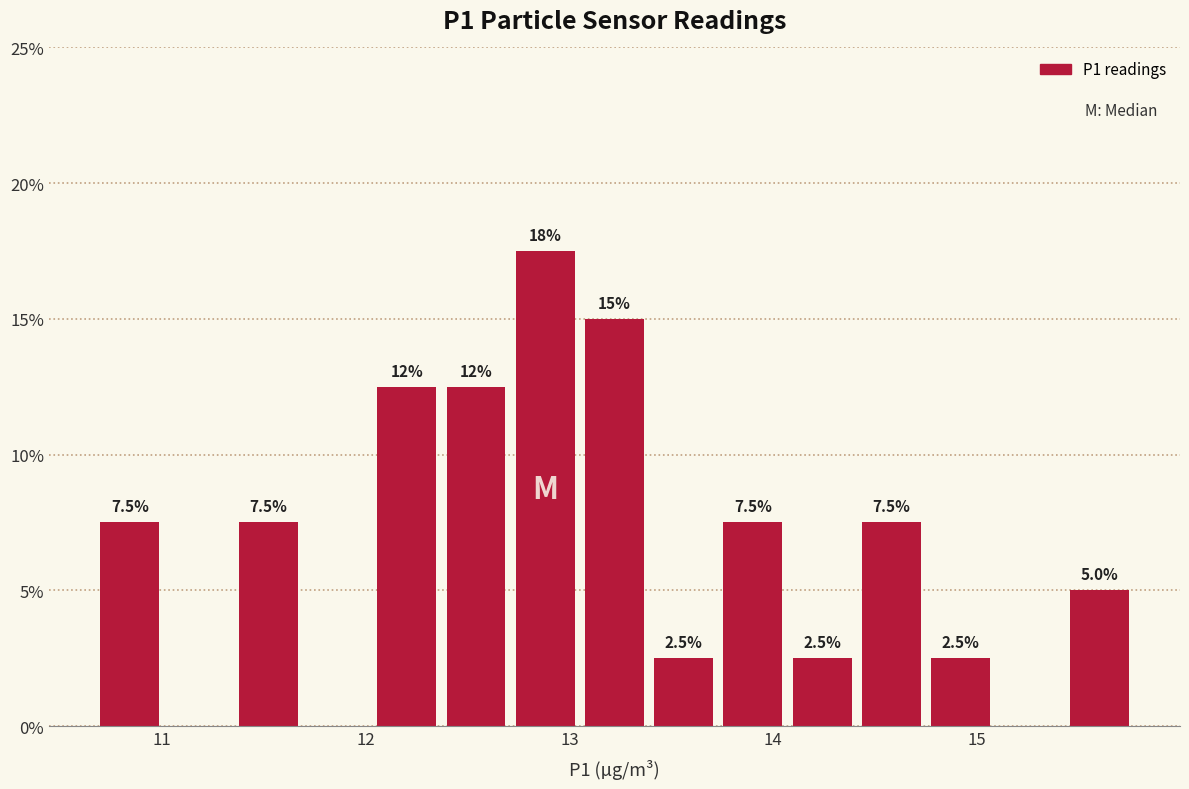

Read against the x-axis, roughly where is the centre of the tallest bar?

12.9